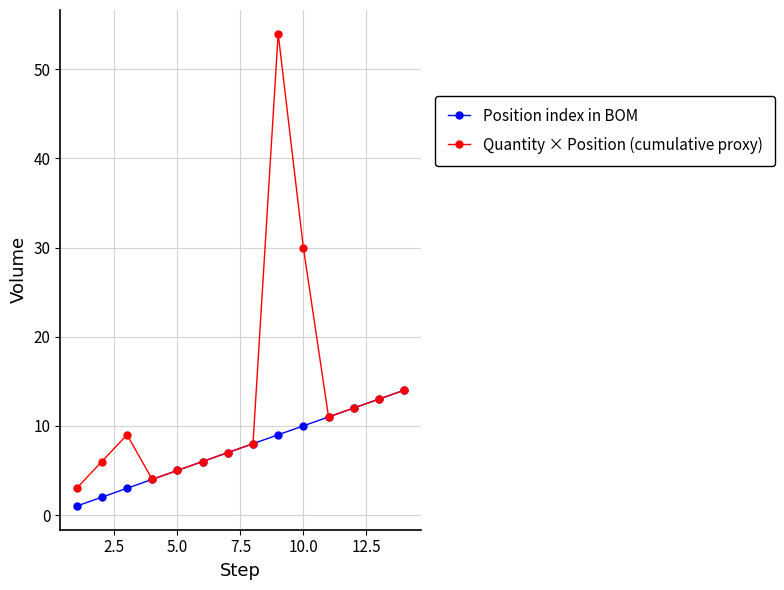

Which series has the largest total across all categories?

Quantity × Position (cumulative proxy)